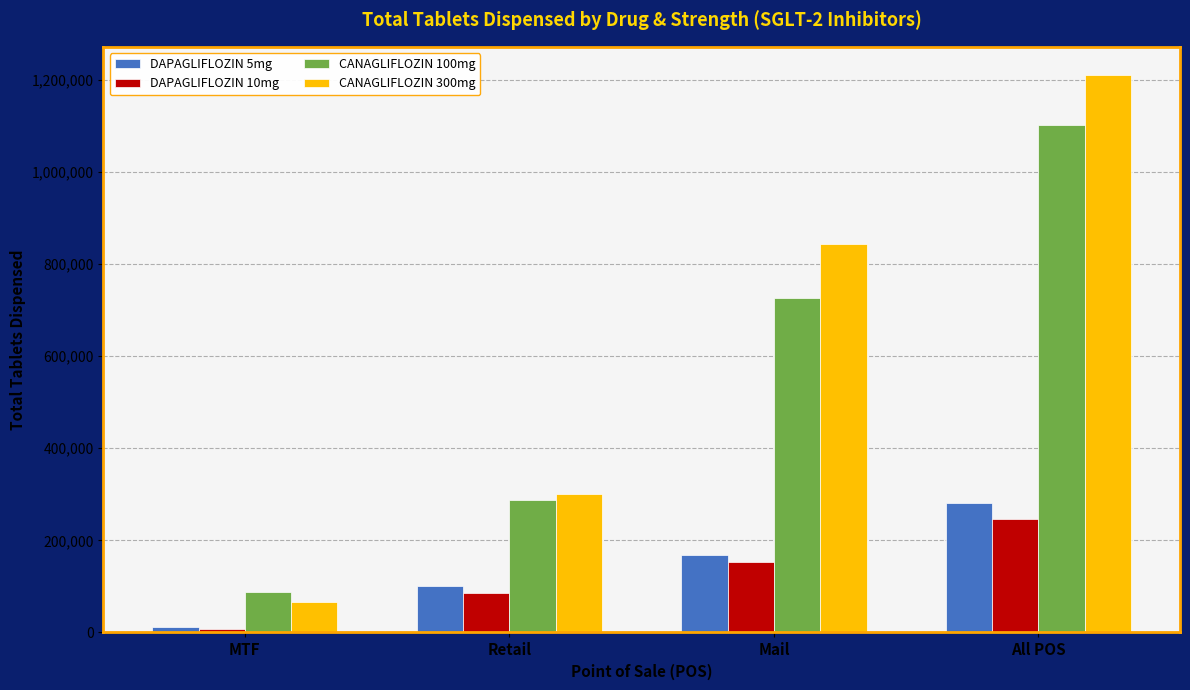

The value of CANAGLIFLOZIN 100mg at All POS is 720107. True or false?

False